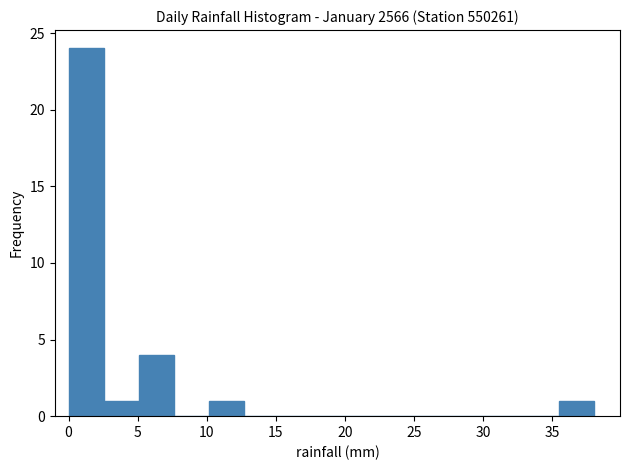

Reading left to right, transcribe this chart: for each bar, give the range it covers on the x-axis and its height. Neither the bar edges nor the heights are printed on the chart, so give them approximately, as read against the axes.

0.0 to 2.5: 24
2.5 to 5.0: 1
5.0 to 7.5: 4
7.5 to 10.0: 0
10.0 to 12.5: 1
12.5 to 15.0: 0
15.0 to 17.5: 0
17.5 to 20.5: 0
20.5 to 23.0: 0
23.0 to 25.5: 0
25.5 to 28.0: 0
28.0 to 30.5: 0
30.5 to 33.0: 0
33.0 to 35.5: 0
35.5 to 38.0: 1